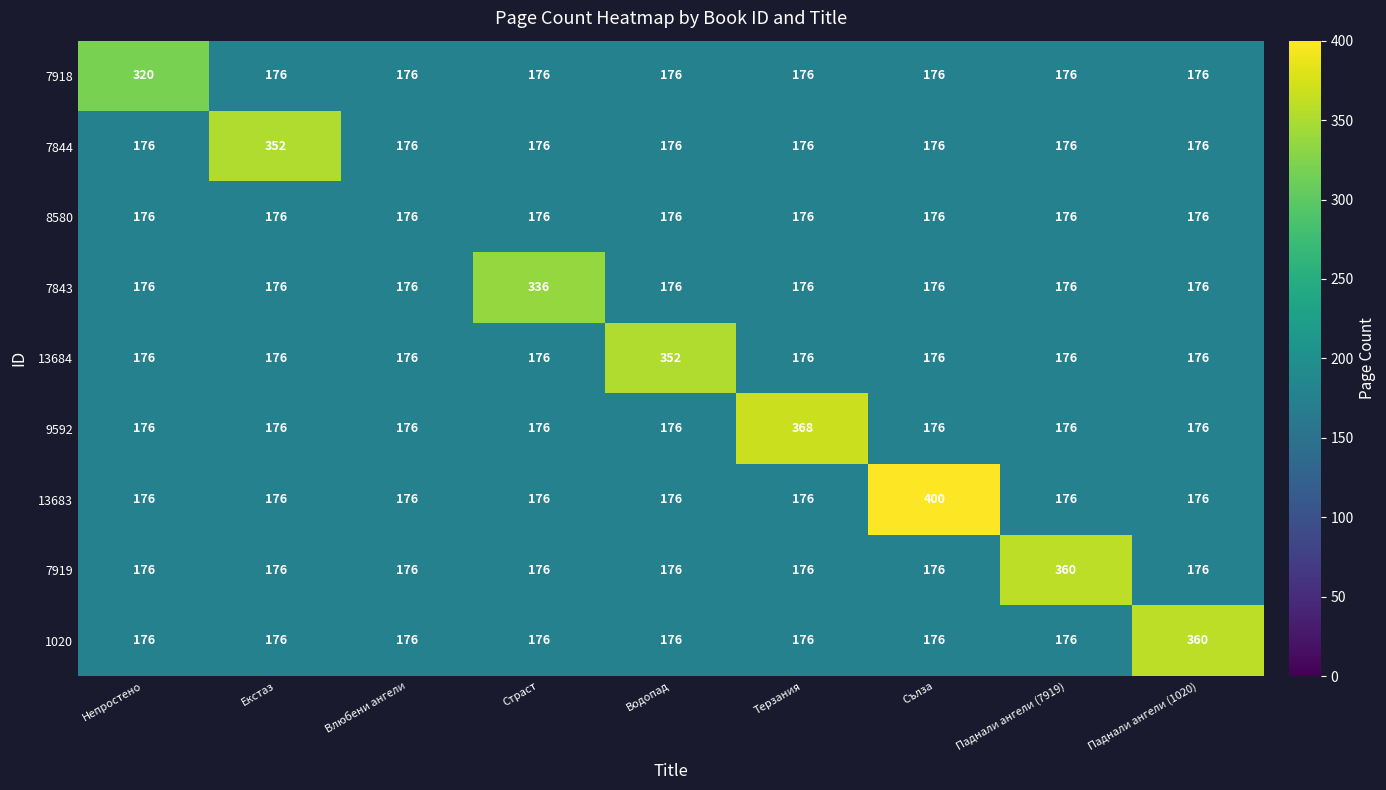

Which series has the largest total across all categories?

13683